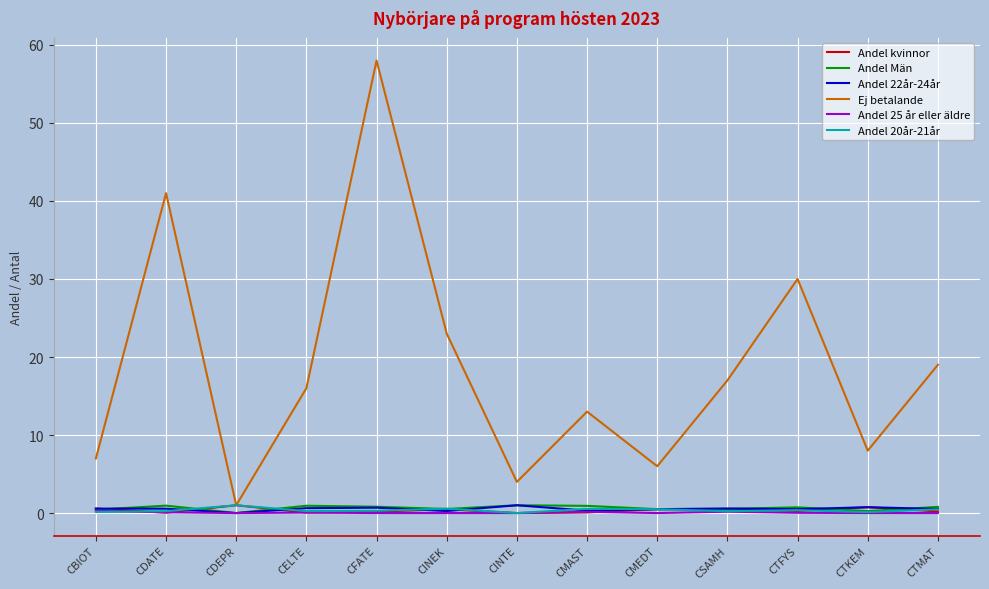

Which series has the widest spread of values?

Ej betalande